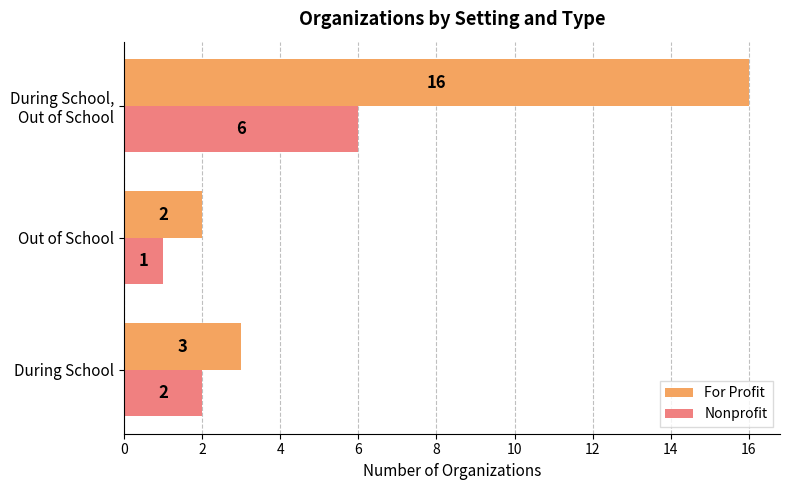

The value of For Profit at During School is 1. True or false?

False